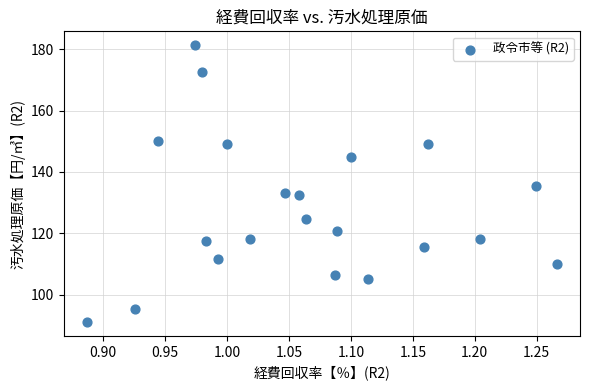

What is the range of Y values (max minus min)?

90.2